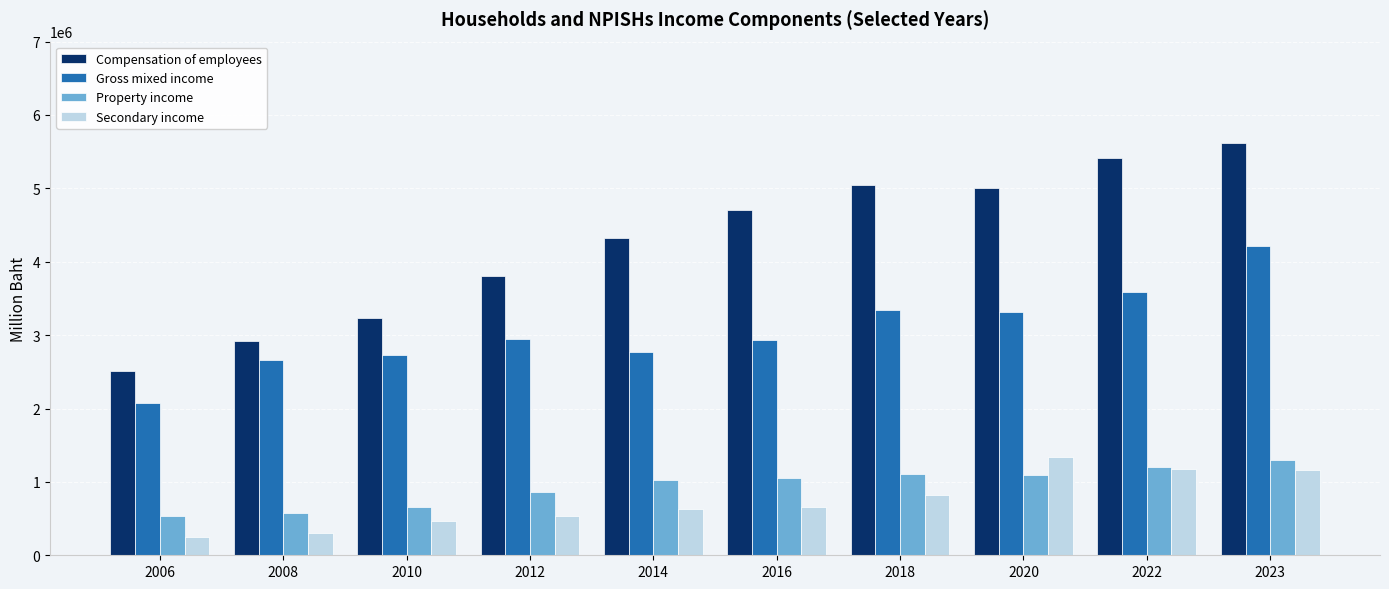

What is the sum of all Gross mixed income values?

30577404